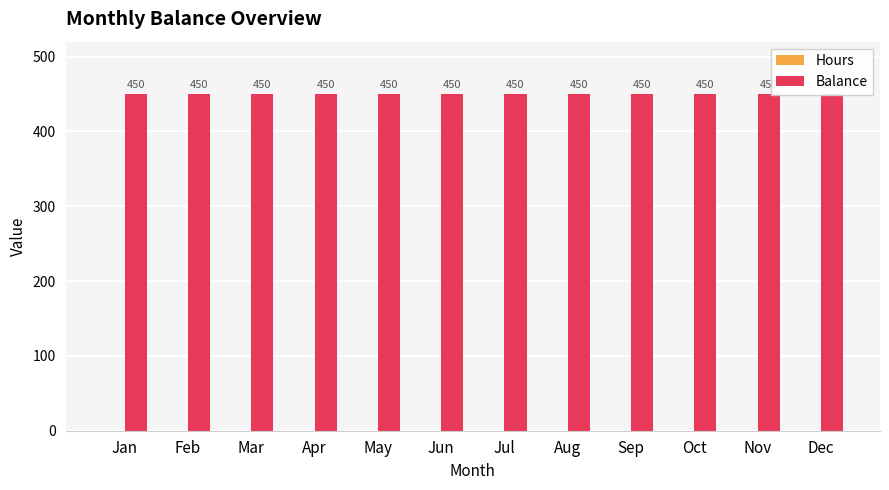

What value does the Balance series have at Oct?

450